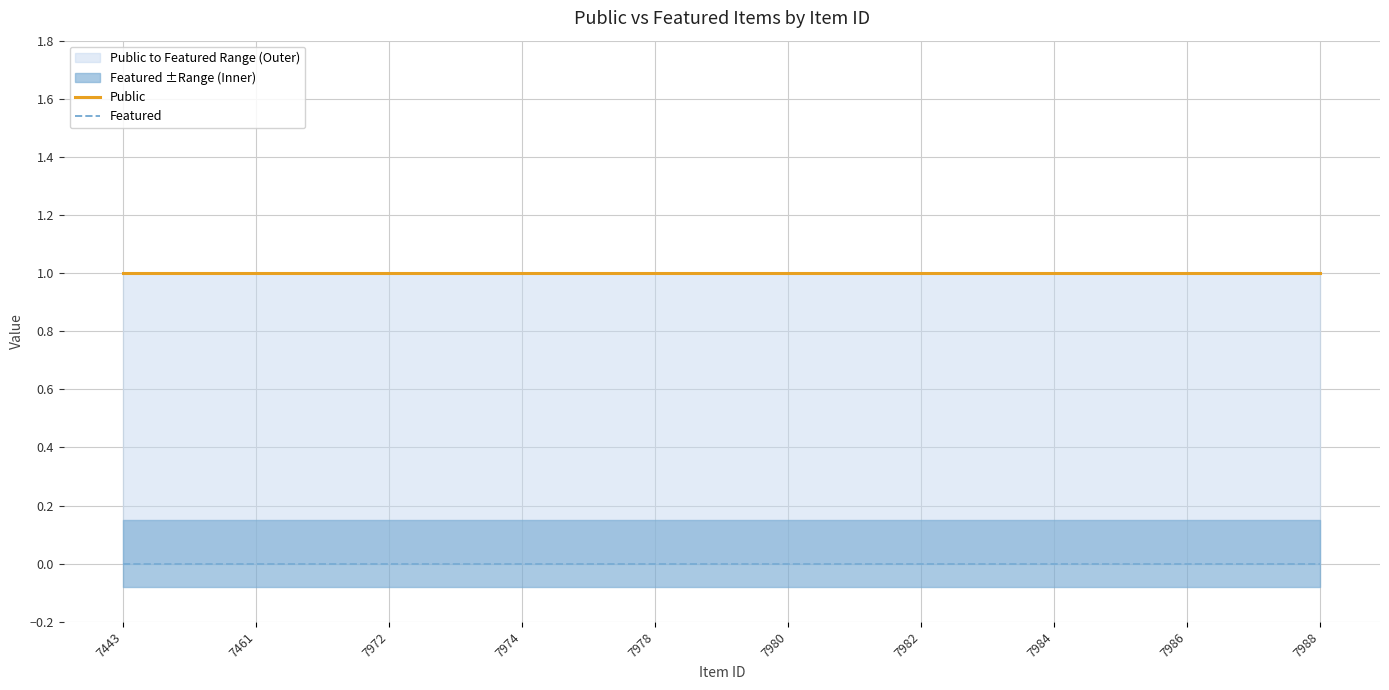

How many lines are shown in the chart?

2